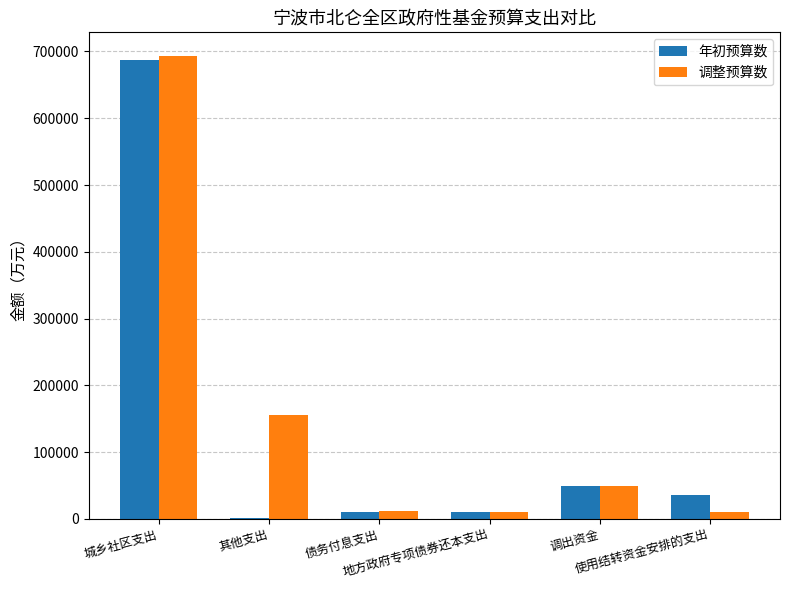

What is the greatest value displayed?

693923.0